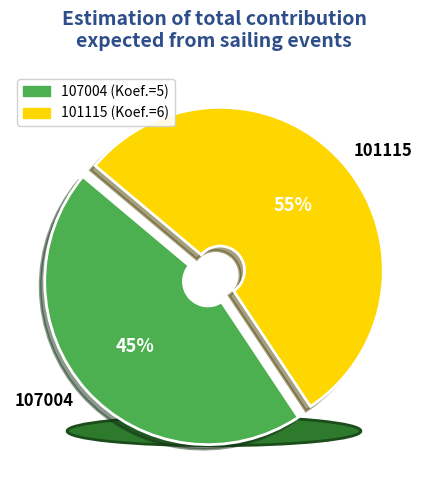

What is the smallest slice in the pie chart?

107004